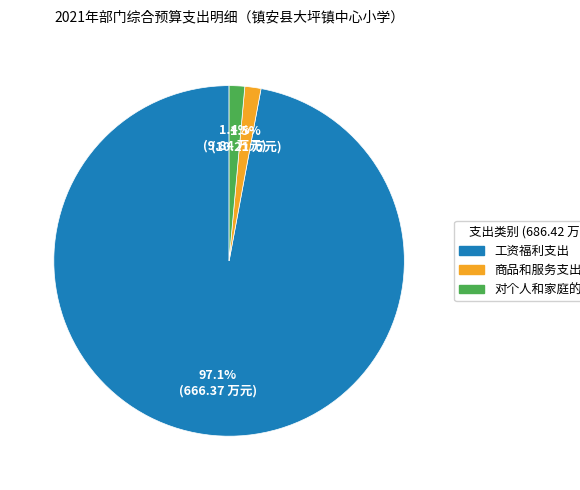

To the nearest percent, what percentage of the pie is 工资福利支出?

97%